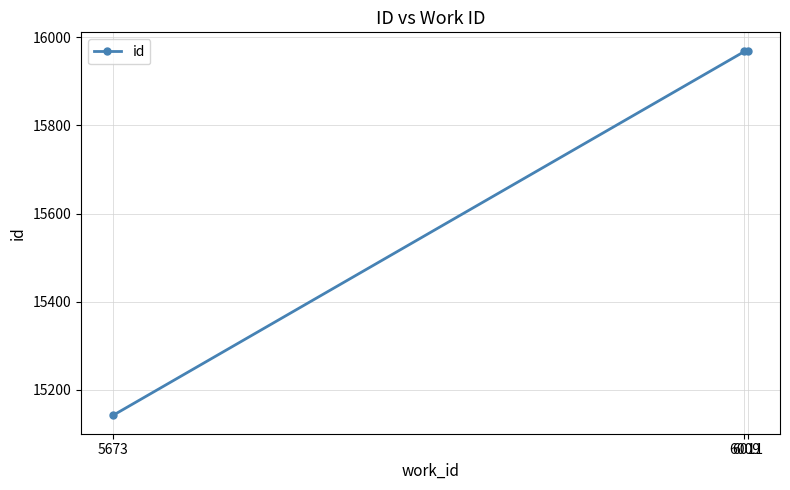

What is the minimum value shown in the chart?

15142